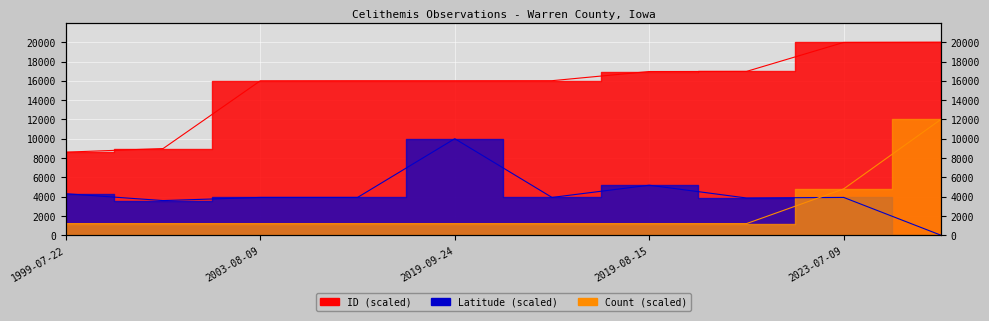

At how many categories does at least one series exceed 6024?

10